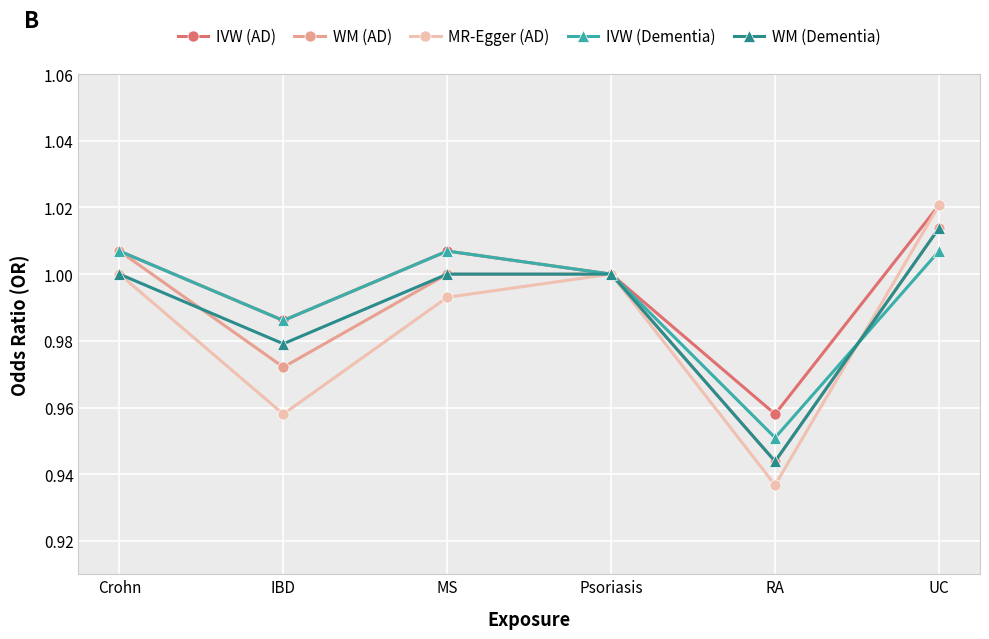

At which category does the chart reach its peak across all series?

UC